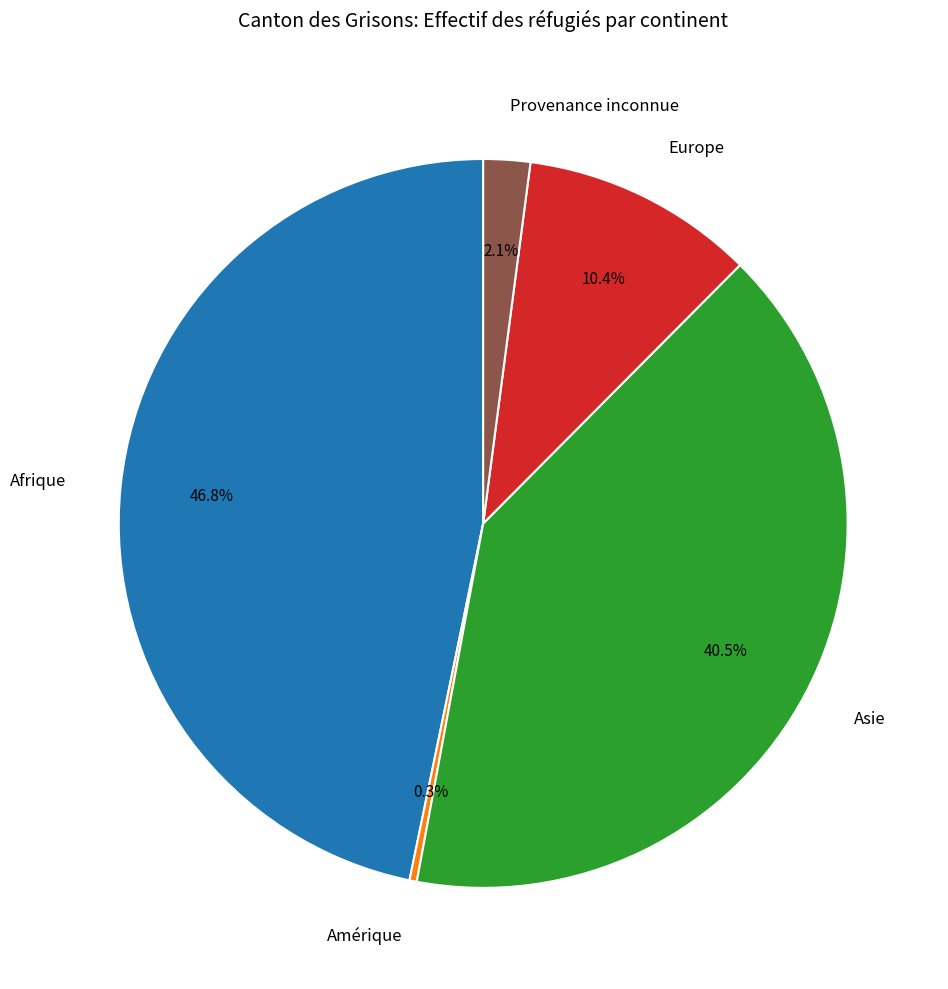

To the nearest percent, what is the difference between the largest and smallest slice percentages?

46%